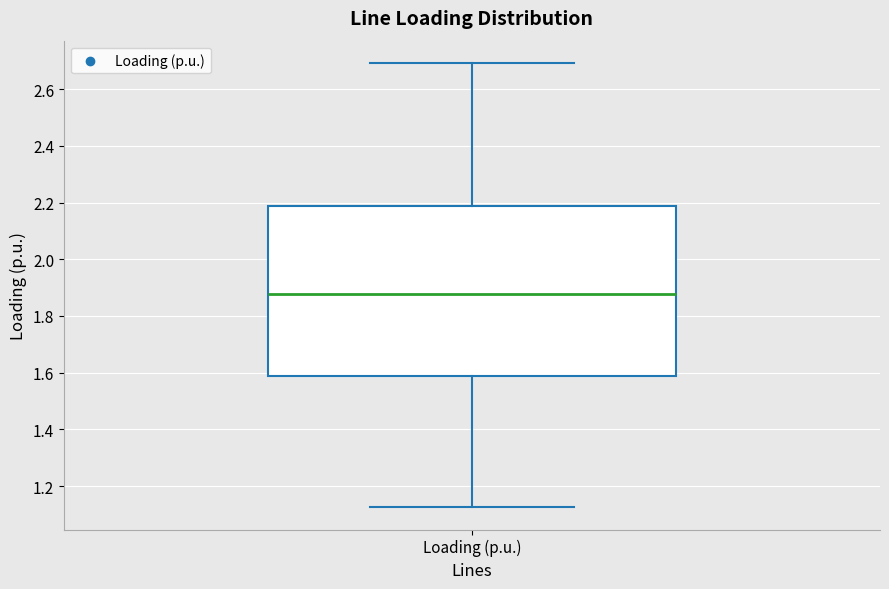

Where does the lower whisker of the box for Loading (p.u.) end on the y-axis? The values are not printed on the chart, so give them approximately, as read against the axis.

1.12